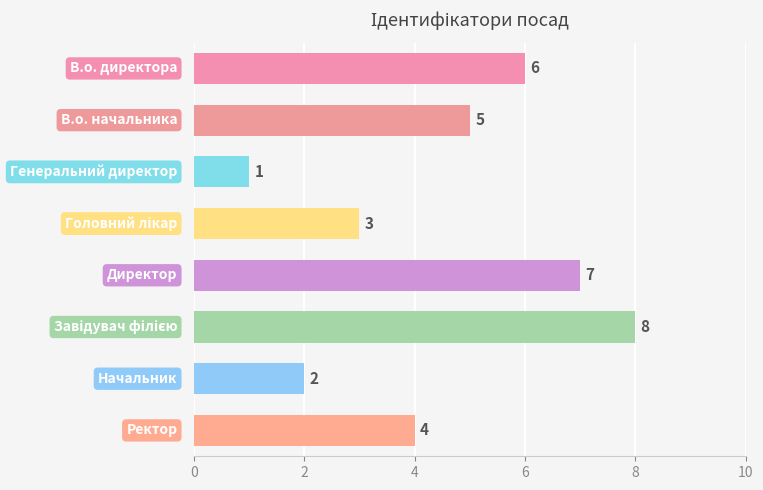

How many values are between 3 and 7?

5